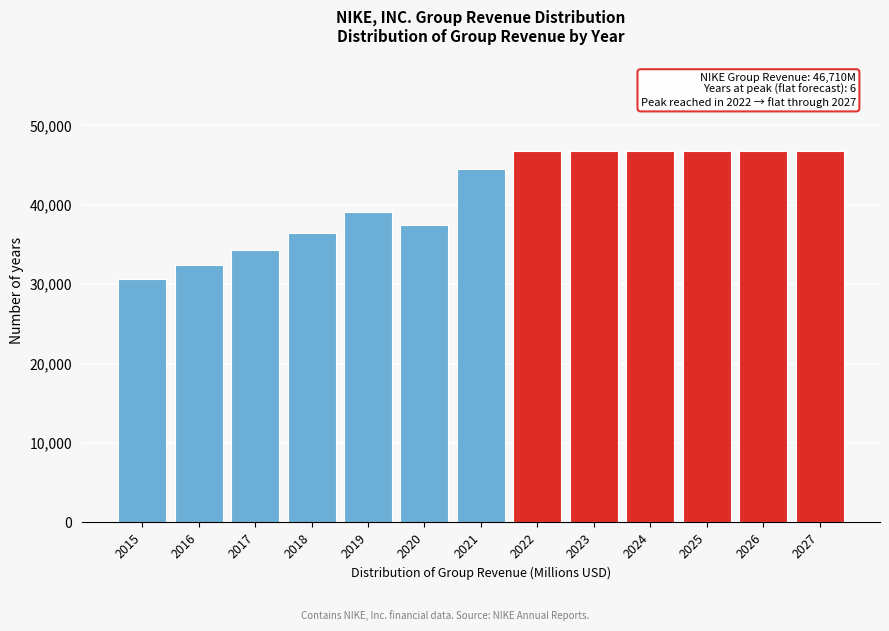

Reading left to right, extract all data points from this chart.

30601	32376	34350	36397	39117	37403	44538	46710	46710	46710	46710	46710	46710